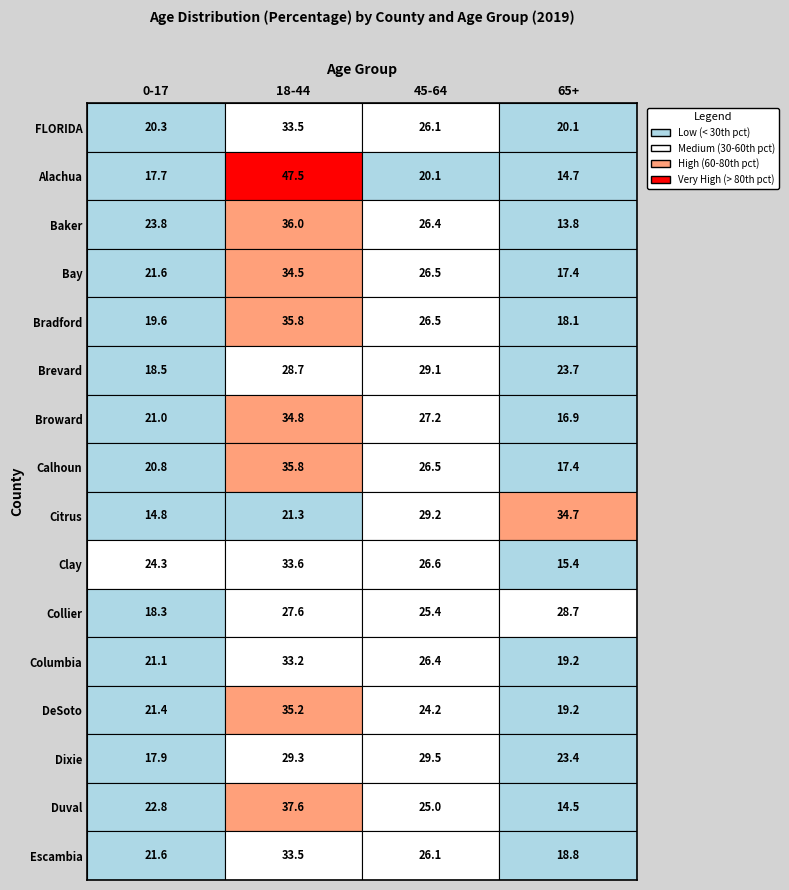

Which series has the largest range (max minus min)?

Alachua